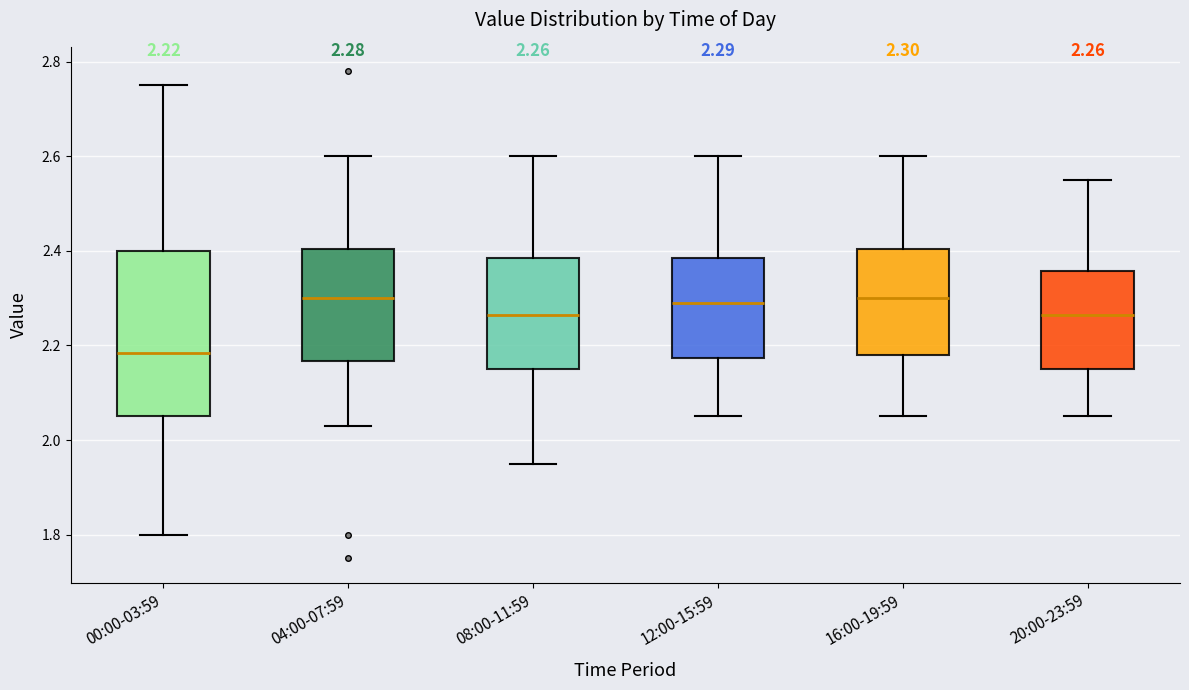

Which box is the tallest, from its lower edge to its upper edge?

00:00-03:59